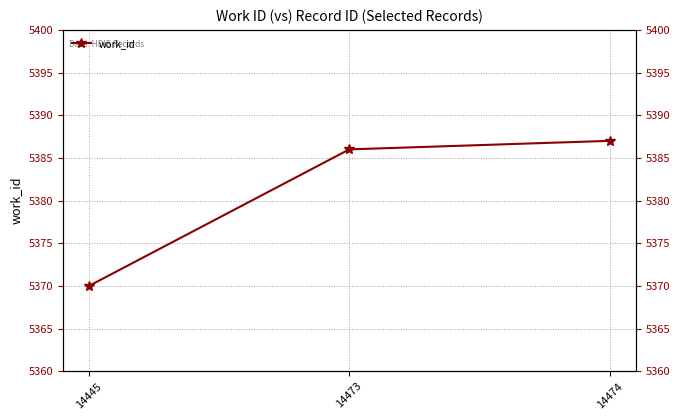

What is the ratio of the value at 14473 to the value at 14474?

1.0